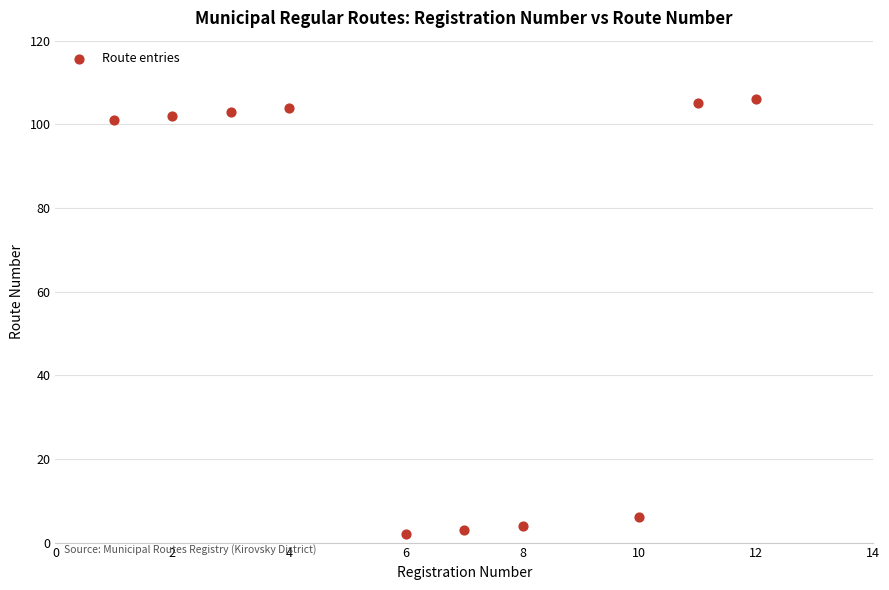

What is the range of Y values (max minus min)?

104